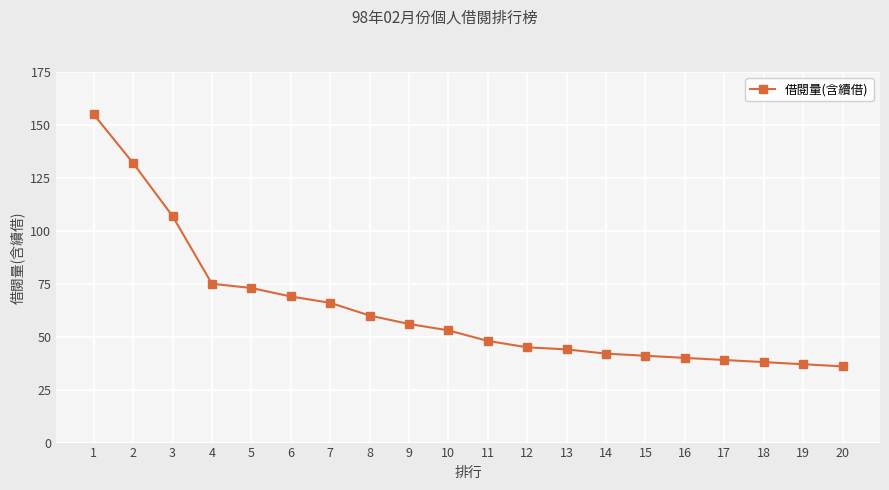

Does the chart have visible grid lines?

Yes